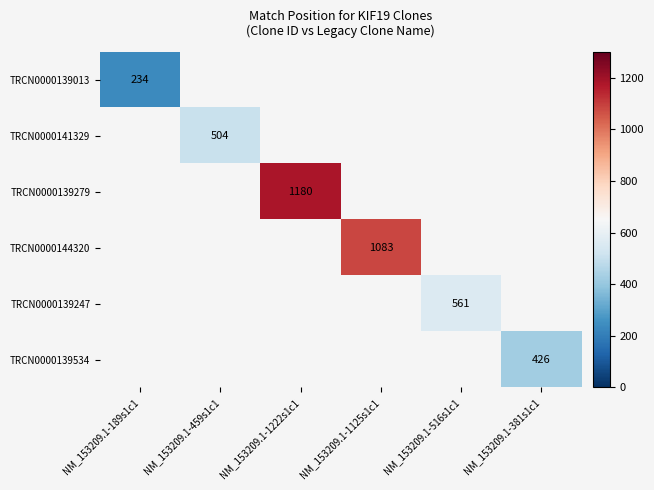

True or false: TRCN0000141329 has a value of 504 at NM_153209.1-459s1c1.

True